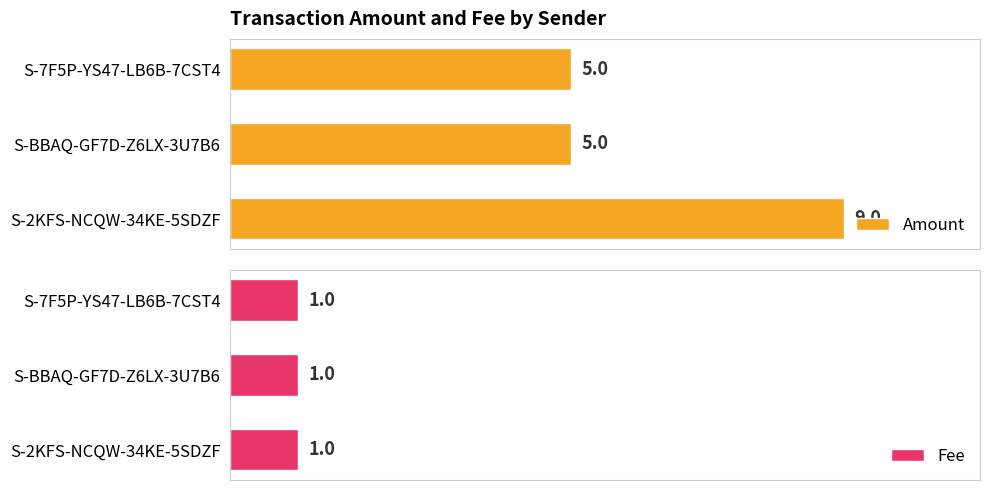

At how many categories does at least one series exceed 8?

1